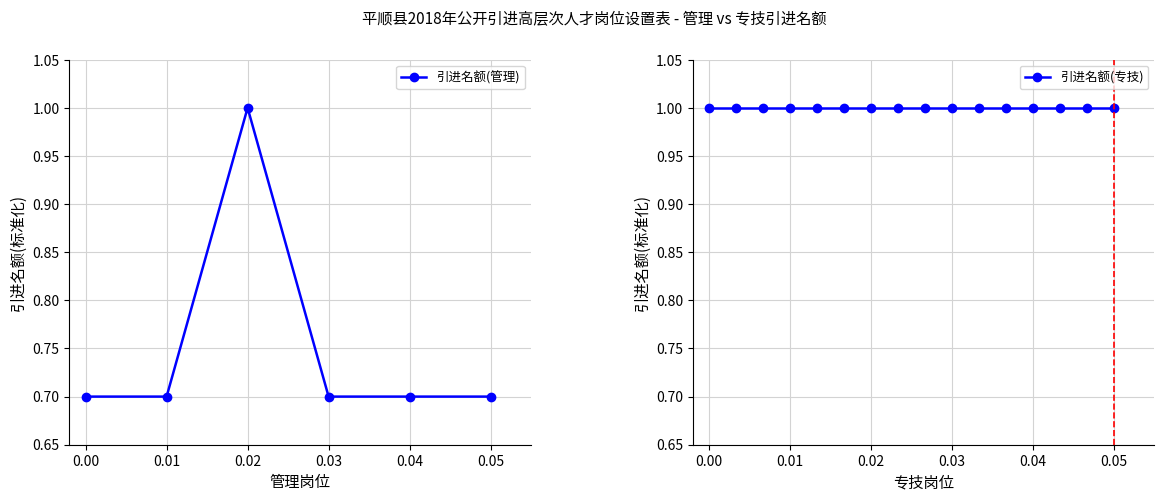

True or false: the data has more than 0 interior local peaks.

True